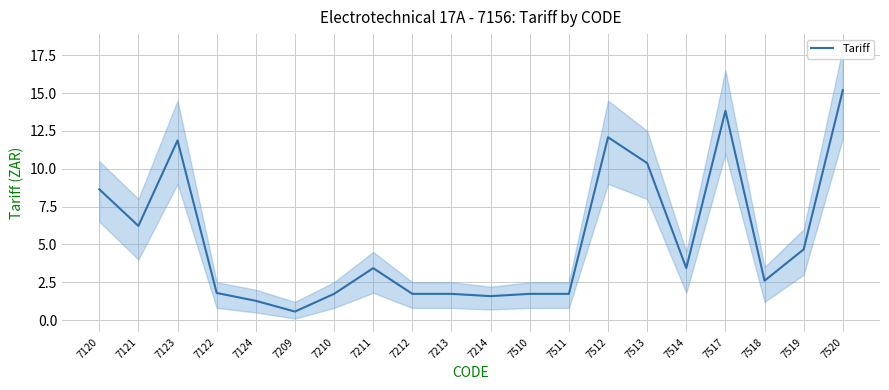

Count the number of values greater than 3.

10